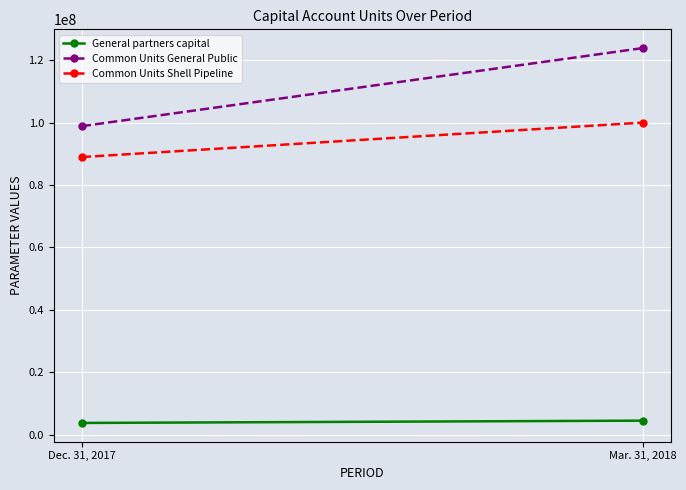

Reading right to left, extract all data points from this chart.

General partners capital: 4567588	3832293
Common Units General Public: 123832233	98832233
Common Units Shell Pipeline: 99979548	88950136